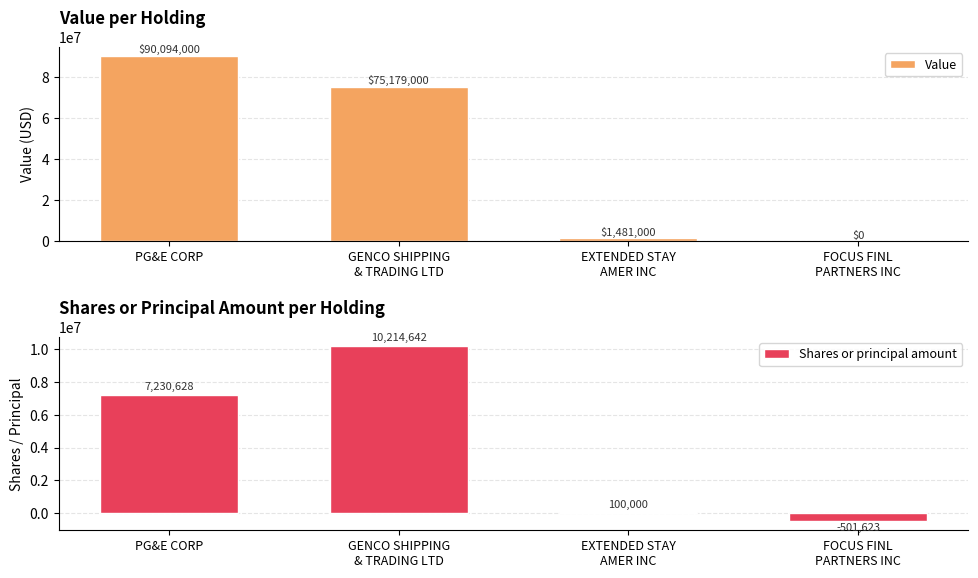

At which category does the chart reach its minimum across all series?

FOCUS FINL
PARTNERS INC